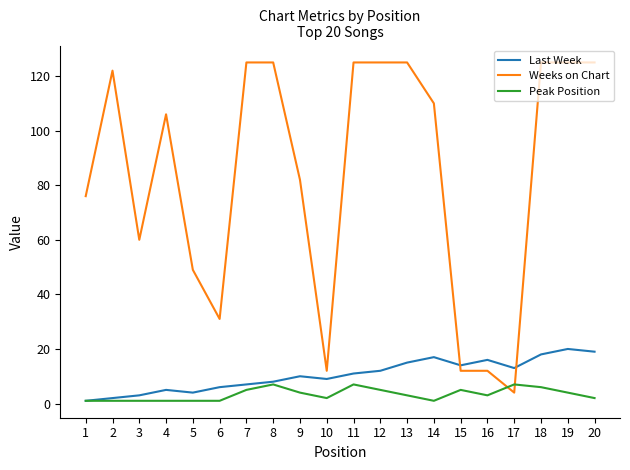

Rank the series by their maximum value, from lowest to highest.

Peak Position, Last Week, Weeks on Chart